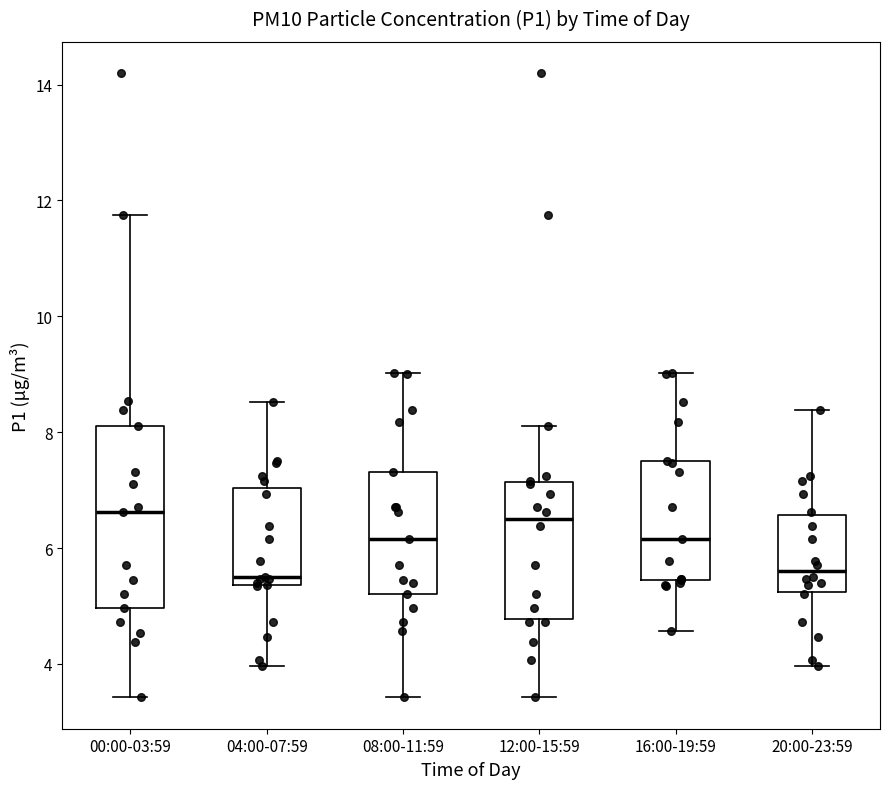

Reading left to right, transcribe this box plot: for each box, give where its median line is, the range the box spans, and where its two whiskers end, as read against the y-axis. The values are not printed on the chart, so give them approximately, as read against the axis.

00:00-03:59: median 6.6, box 5.0 to 8.2, whiskers 3.4 to 11.8
04:00-07:59: median 5.6, box 5.4 to 7.0, whiskers 4.0 to 8.6
08:00-11:59: median 6.2, box 5.2 to 7.4, whiskers 3.4 to 9.0
12:00-15:59: median 6.6, box 4.8 to 7.2, whiskers 3.4 to 8.2
16:00-19:59: median 6.2, box 5.4 to 7.6, whiskers 4.6 to 9.0
20:00-23:59: median 5.6, box 5.2 to 6.6, whiskers 4.0 to 8.4